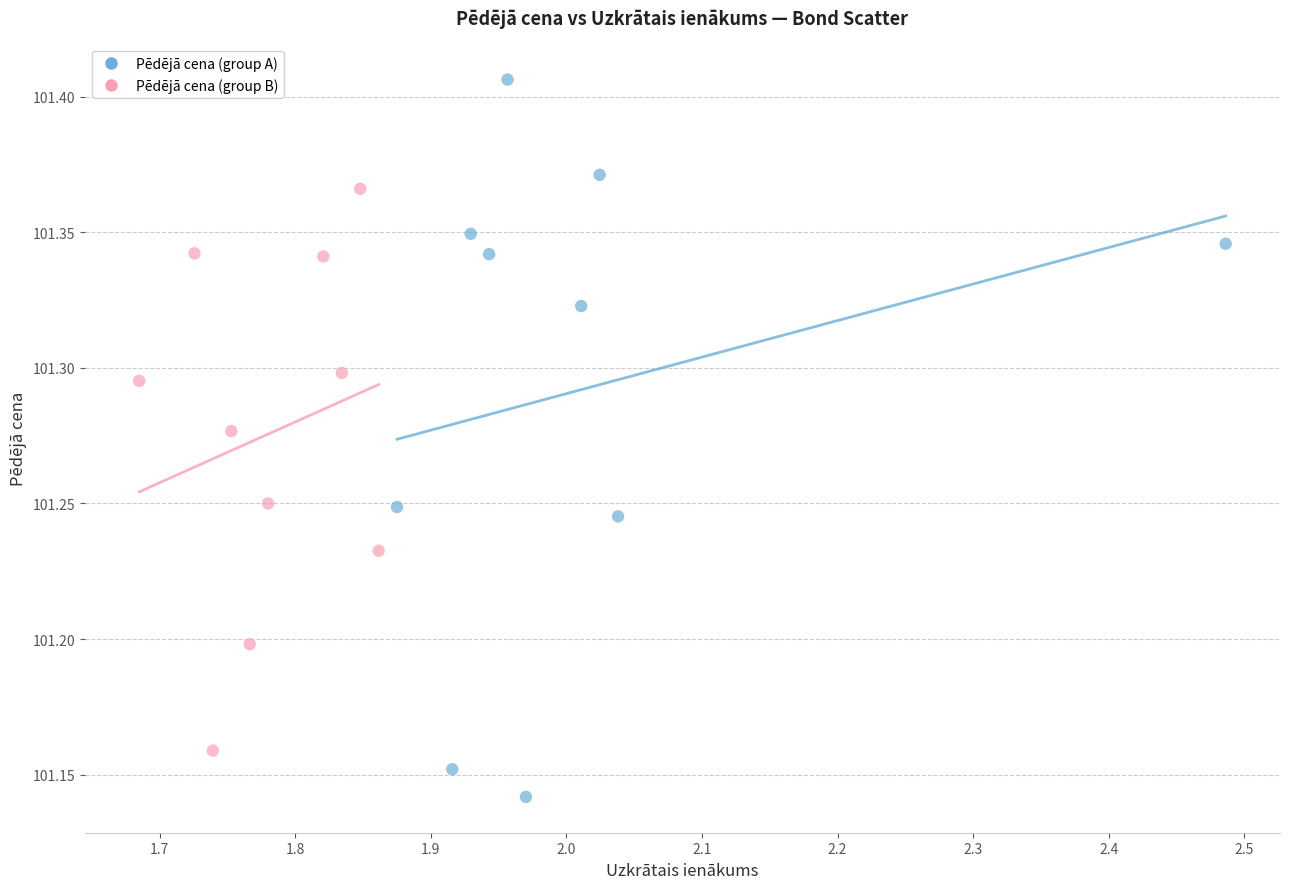

Which series contains the lowest Y value?

Pēdējā cena (group A)